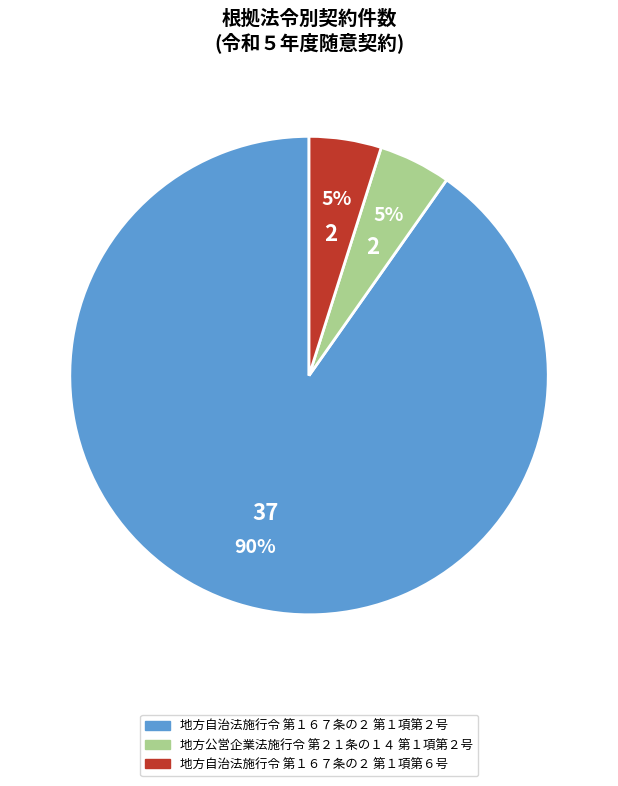

To the nearest percent, what is the average slice percentage?

33%